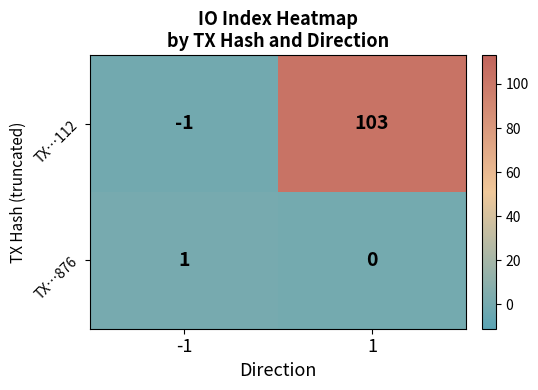

Reading right to left, what are all the values shown in this chart?

TX…112: 103	-1
TX…876: 0	1